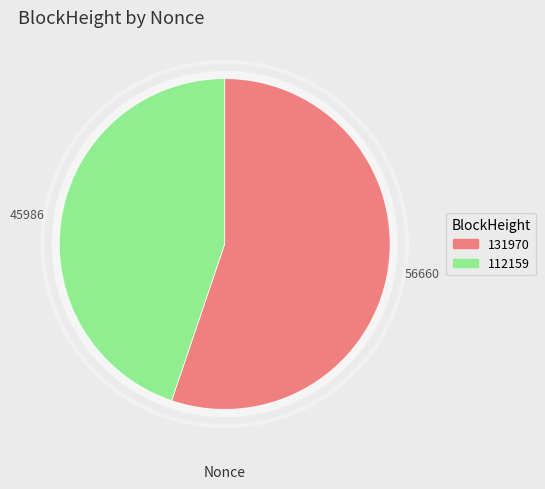

True or false: 45986 accounts for 45% of the total.

True